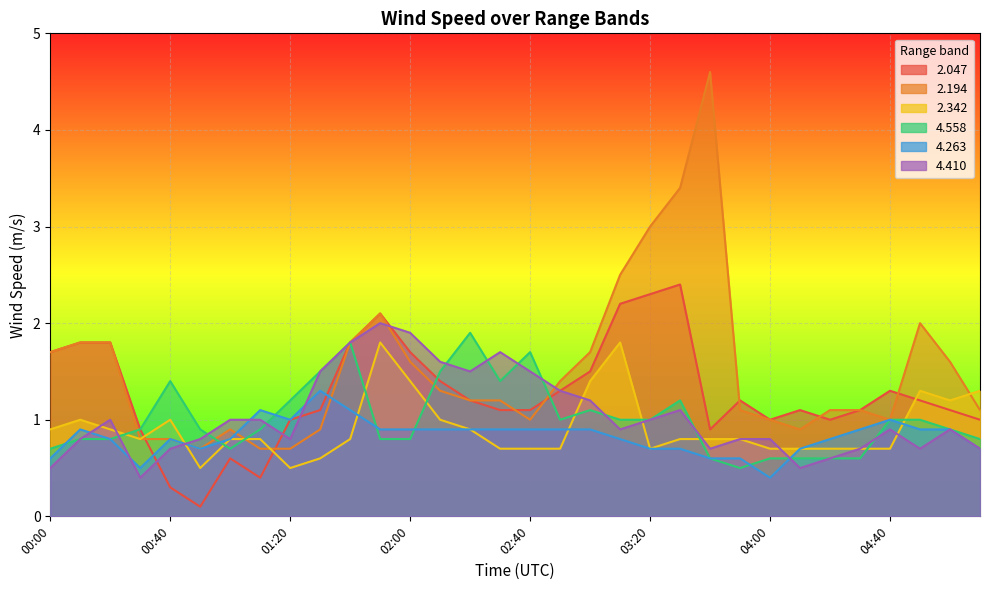

What are all the series names shown in the legend?

2.047, 2.194, 2.342, 4.558, 4.263, 4.410